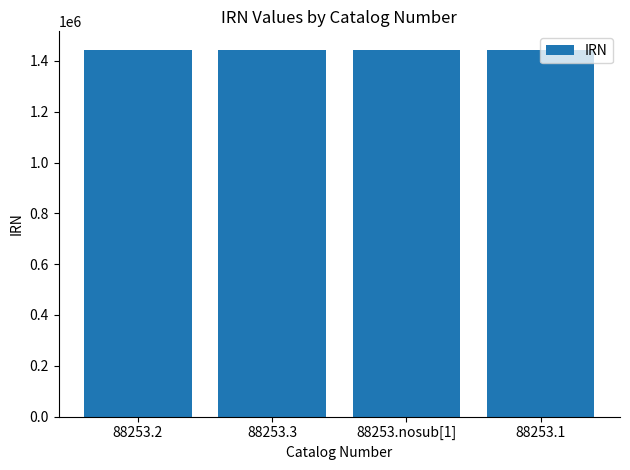

What is the difference between the maximum and minimum values?

3